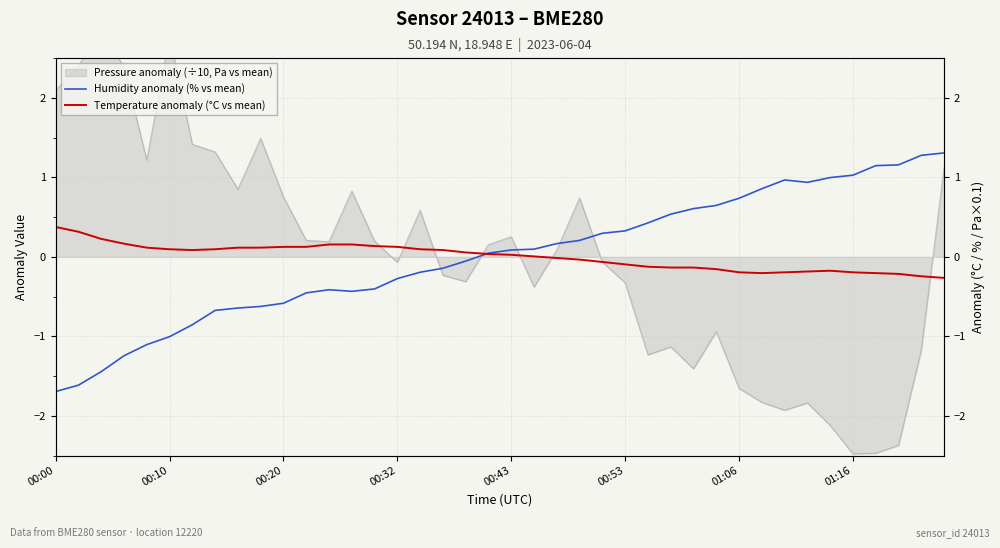

True or false: Temperature anomaly (°C vs mean) has a value of 0.5 at 00:10.

False